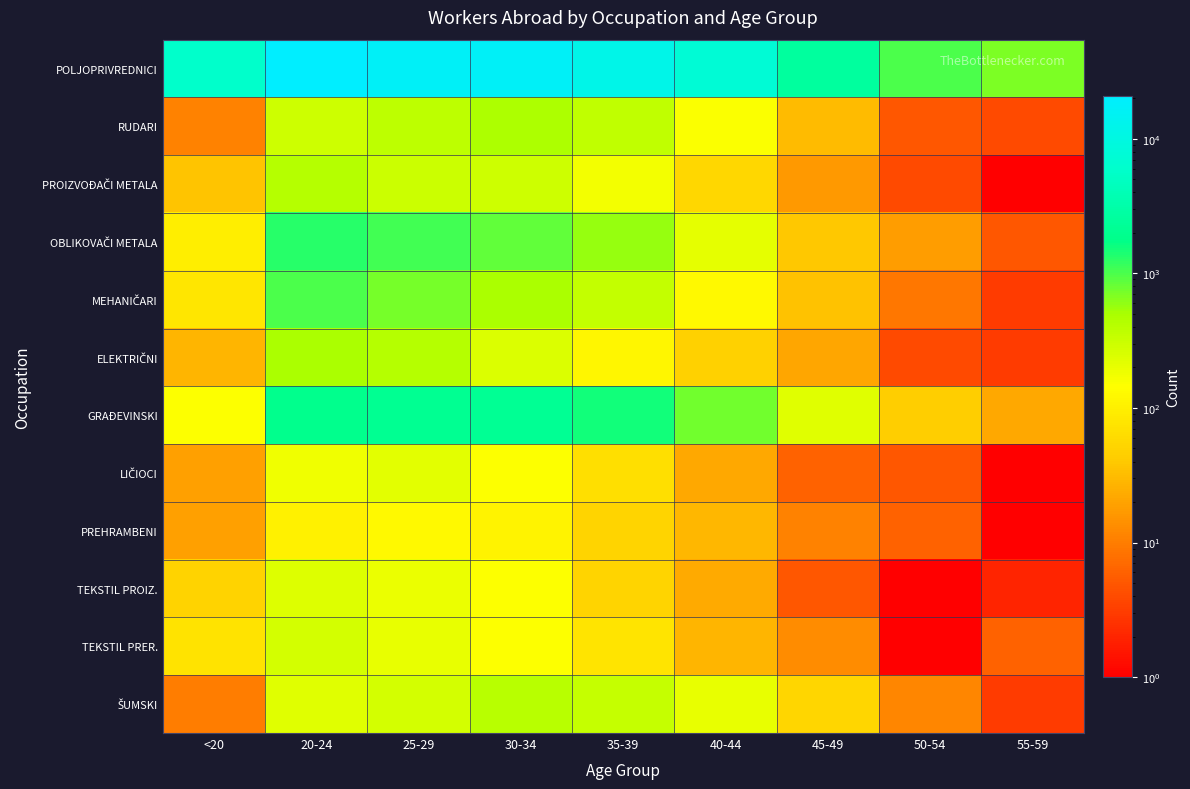

What is the smallest value displayed?

1